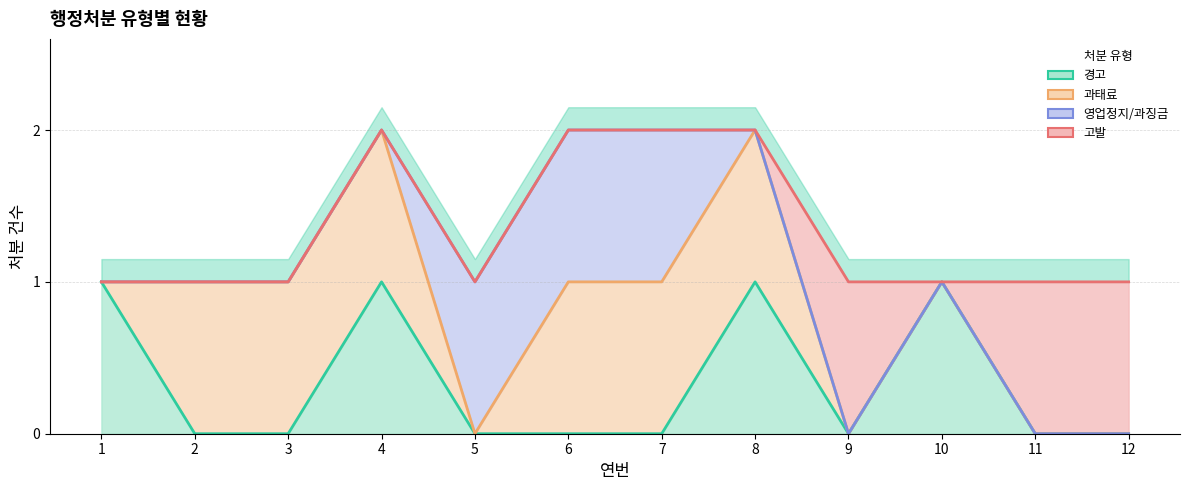

How many data points does each series have?

12